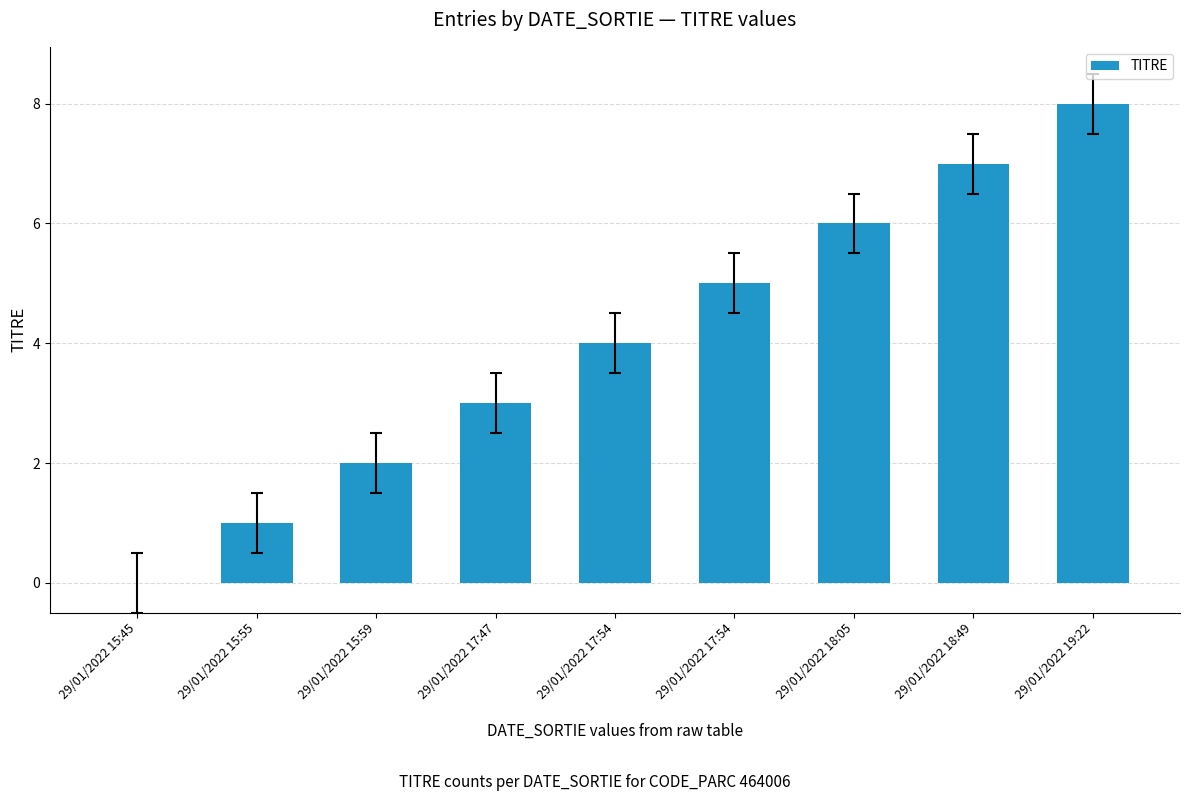

What is the sum of the values at 29/01/2022 17:47 and 29/01/2022 18:05?

9